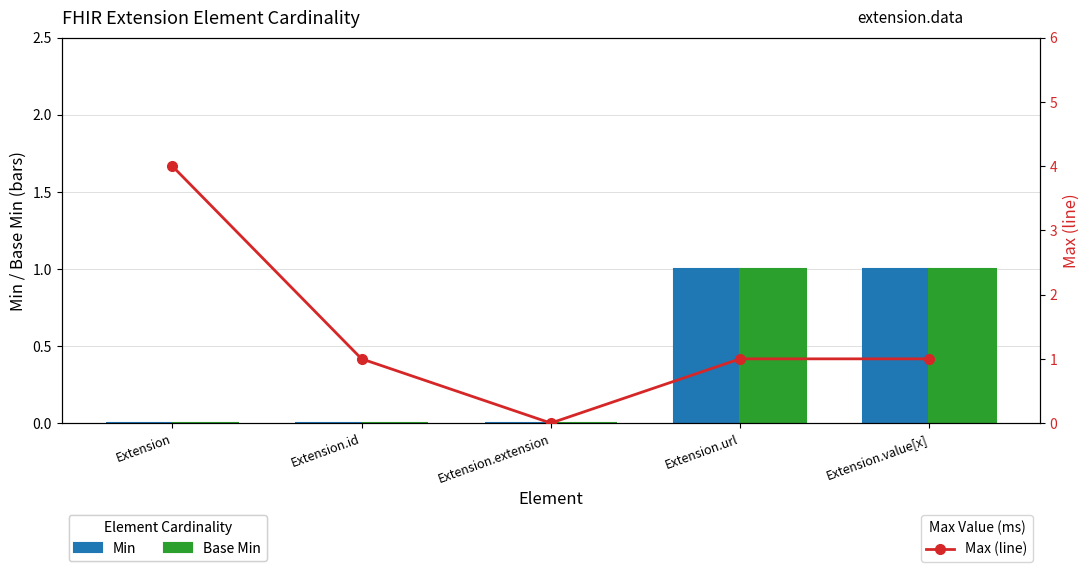

Are the bars horizontal?

No